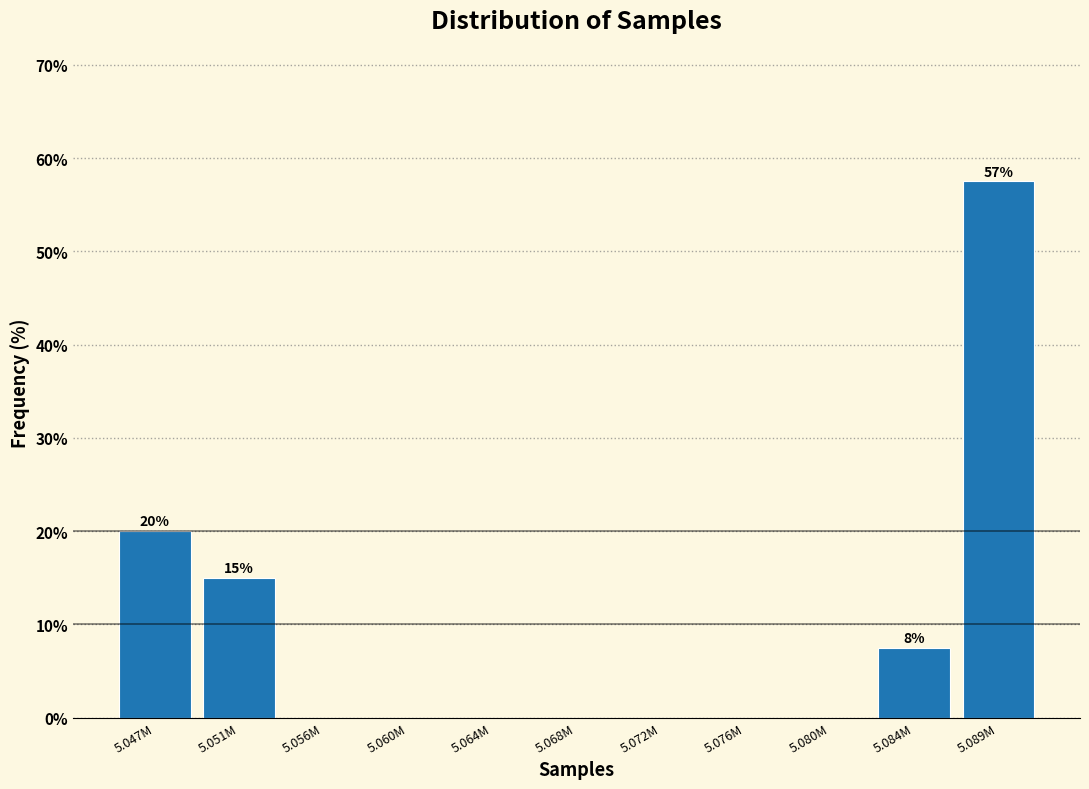

Reading left to right, what are all the values shown in this chart?

5.047M=20.0	5.051M=15.0	5.056M=0.0	5.060M=0.0	5.064M=0.0	5.068M=0.0	5.072M=0.0	5.076M=0.0	5.080M=0.0	5.084M=7.5	5.089M=57.5